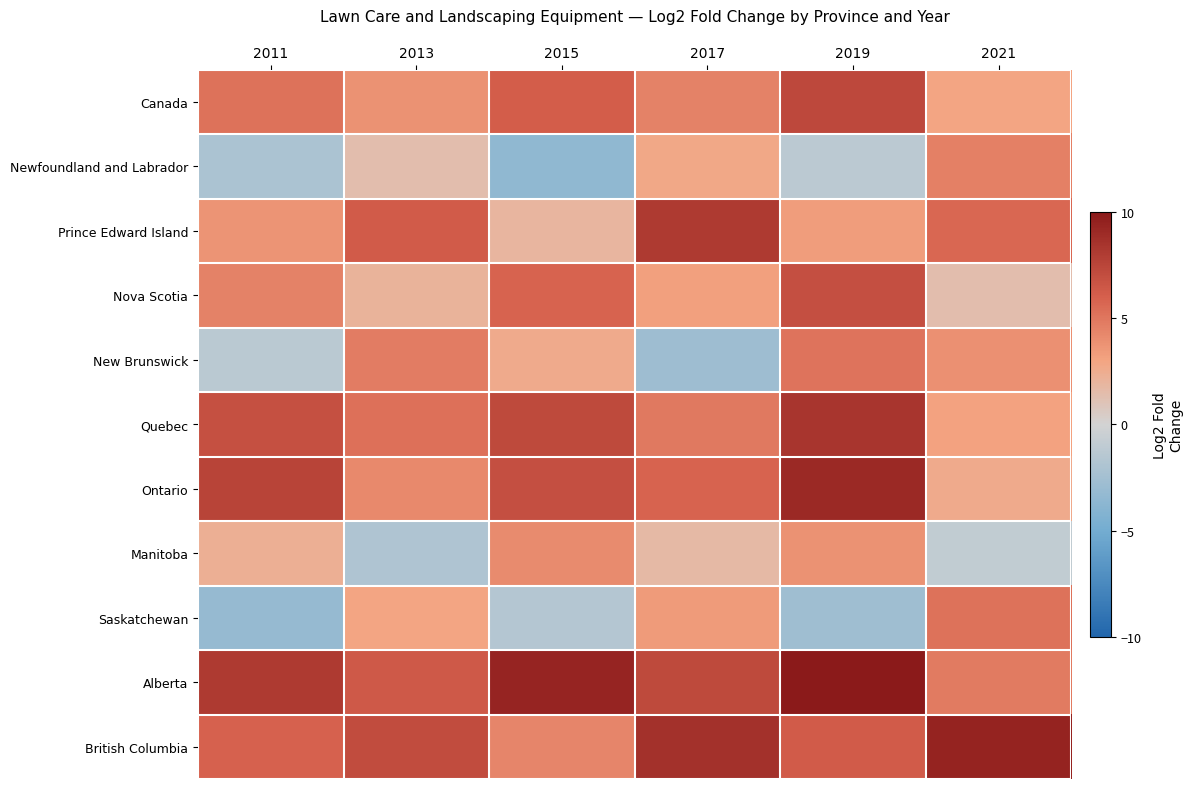

At which category does the chart reach its minimum across all series?

2015